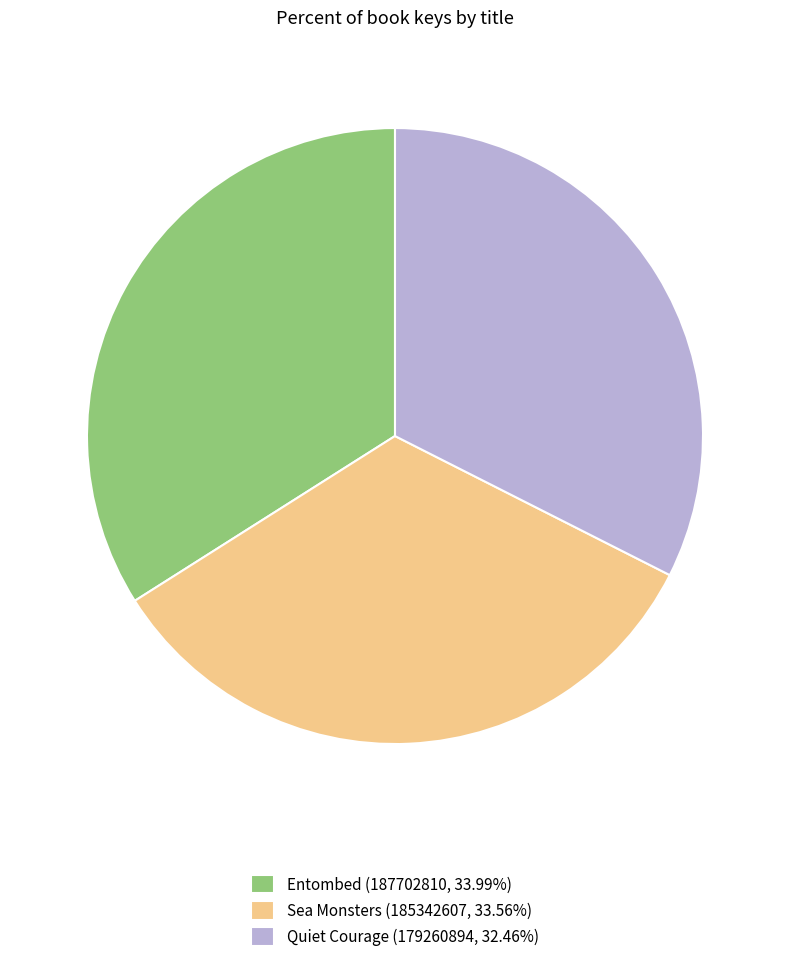

Combined, do Sea Monsters (185342607, 33.56%) and Entombed (187702810, 33.99%) account for over 50%?

Yes